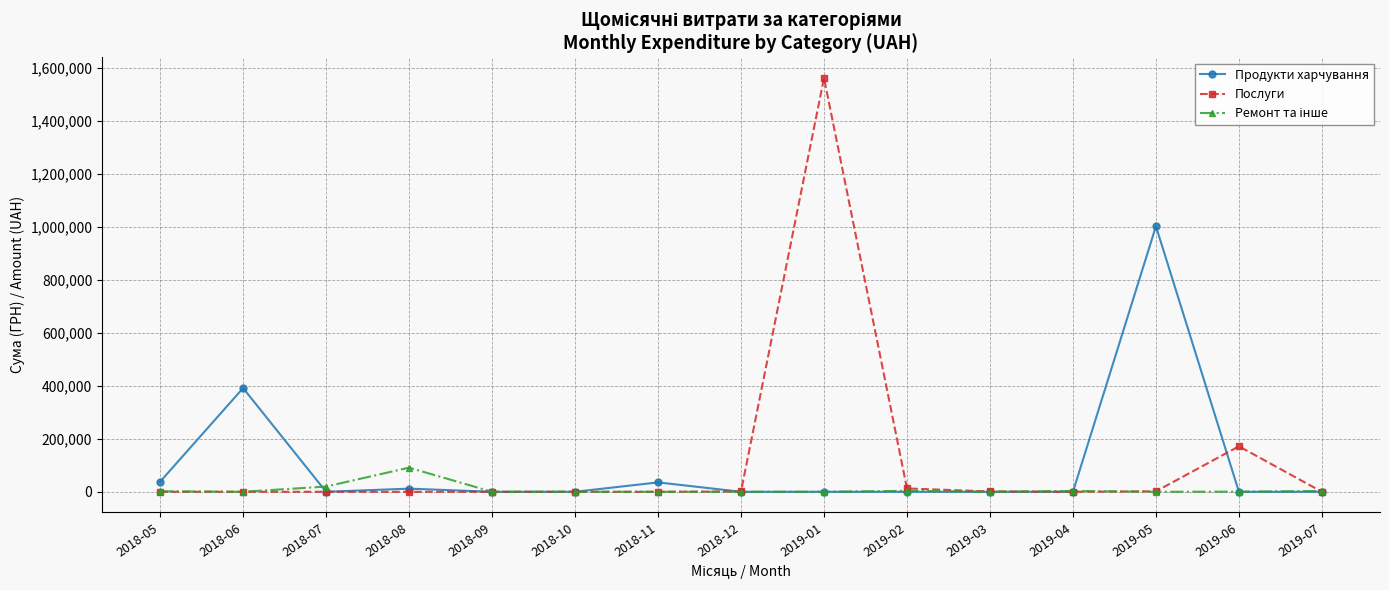

Where is Продукти харчування nearest to the value 501208?

2018-06